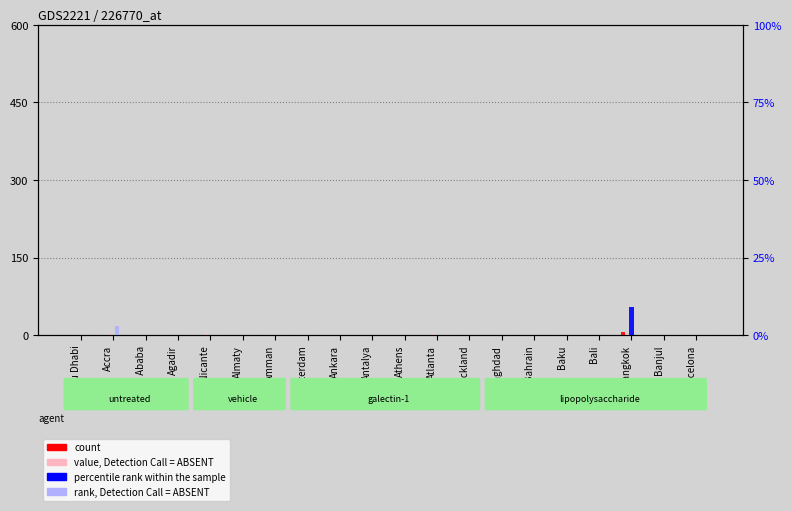

How many series are shown in this chart?

6